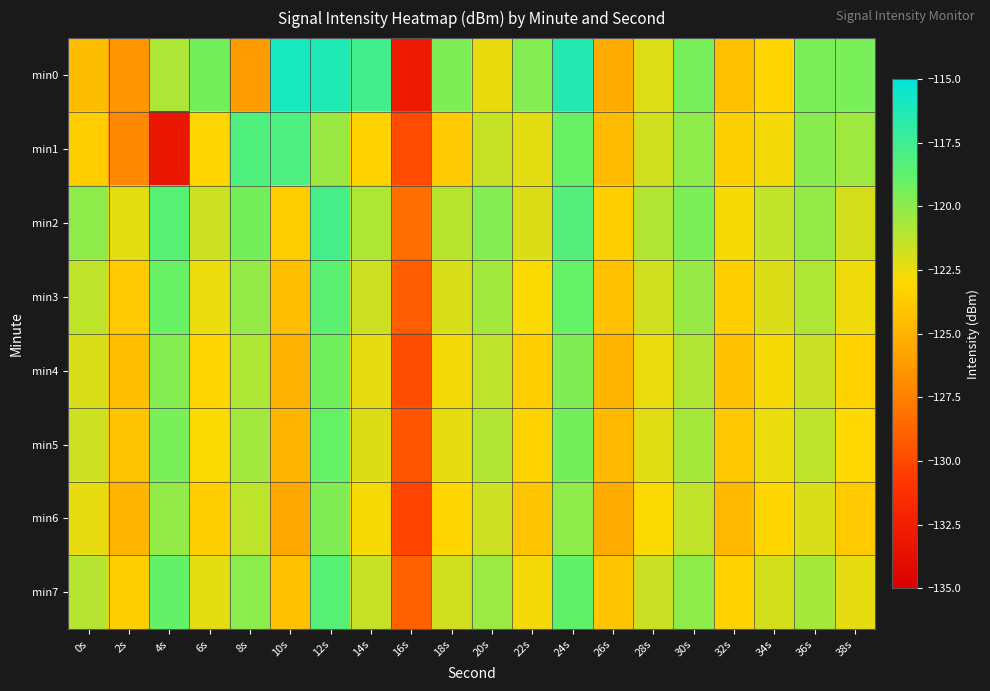

Reading left to right, list all the values displayed in this chart.

min0: 0s=-124.4	2s=-126.5	4s=-120.9	6s=-119.4	8s=-126.1	10s=-116.0	12s=-116.3	14s=-117.6	16s=-132.9	18s=-119.6	20s=-122.4	22s=-119.8	24s=-116.4	26s=-125.4	28s=-122.1	30s=-119.4	32s=-124.3	34s=-123.1	36s=-119.6	38s=-119.5
min1: 0s=-123.6	2s=-127.1	4s=-133.1	6s=-123.1	8s=-118.1	10s=-118.0	12s=-120.4	14s=-123.3	16s=-129.9	18s=-123.7	20s=-121.5	22s=-122.3	24s=-119.1	26s=-124.5	28s=-121.8	30s=-120.1	32s=-123.4	34s=-122.7	36s=-119.9	38s=-120.5
min2: 0s=-120.1	2s=-122.3	4s=-118.5	6s=-121.7	8s=-119.4	10s=-123.6	12s=-117.8	14s=-120.9	16s=-128.3	18s=-121.2	20s=-119.8	22s=-122.1	24s=-118.3	26s=-123.5	28s=-121.0	30s=-119.6	32s=-122.8	34s=-121.4	36s=-120.2	38s=-121.9
min3: 0s=-121.3	2s=-123.7	4s=-119.1	6s=-122.5	8s=-120.2	10s=-124.4	12s=-118.6	14s=-121.7	16s=-129.1	18s=-122.0	20s=-120.6	22s=-122.9	24s=-119.0	26s=-124.2	28s=-121.8	30s=-120.3	32s=-123.5	34s=-122.1	36s=-120.9	38s=-122.6
min4: 0s=-122.0	2s=-124.4	4s=-119.8	6s=-123.2	8s=-120.9	10s=-125.1	12s=-119.3	14s=-122.4	16s=-129.8	18s=-122.7	20s=-121.3	22s=-123.6	24s=-119.7	26s=-124.9	28s=-122.5	30s=-121.0	32s=-124.2	34s=-122.8	36s=-121.6	38s=-123.3
min5: 0s=-121.7	2s=-124.1	4s=-119.5	6s=-122.9	8s=-120.6	10s=-124.8	12s=-119.0	14s=-122.1	16s=-129.5	18s=-122.4	20s=-121.0	22s=-123.3	24s=-119.4	26s=-124.6	28s=-122.2	30s=-120.7	32s=-123.9	34s=-122.5	36s=-121.3	38s=-123.0
min6: 0s=-122.4	2s=-124.8	4s=-120.2	6s=-123.6	8s=-121.3	10s=-125.5	12s=-119.7	14s=-122.8	16s=-130.2	18s=-123.1	20s=-121.7	22s=-124.0	24s=-120.1	26s=-125.3	28s=-122.9	30s=-121.4	32s=-124.6	34s=-123.2	36s=-122.0	38s=-123.7
min7: 0s=-121.1	2s=-123.5	4s=-118.9	6s=-122.3	8s=-120.0	10s=-124.2	12s=-118.4	14s=-121.5	16s=-128.9	18s=-121.8	20s=-120.4	22s=-122.7	24s=-118.8	26s=-124.0	28s=-121.6	30s=-120.1	32s=-123.3	34s=-121.9	36s=-120.7	38s=-122.4